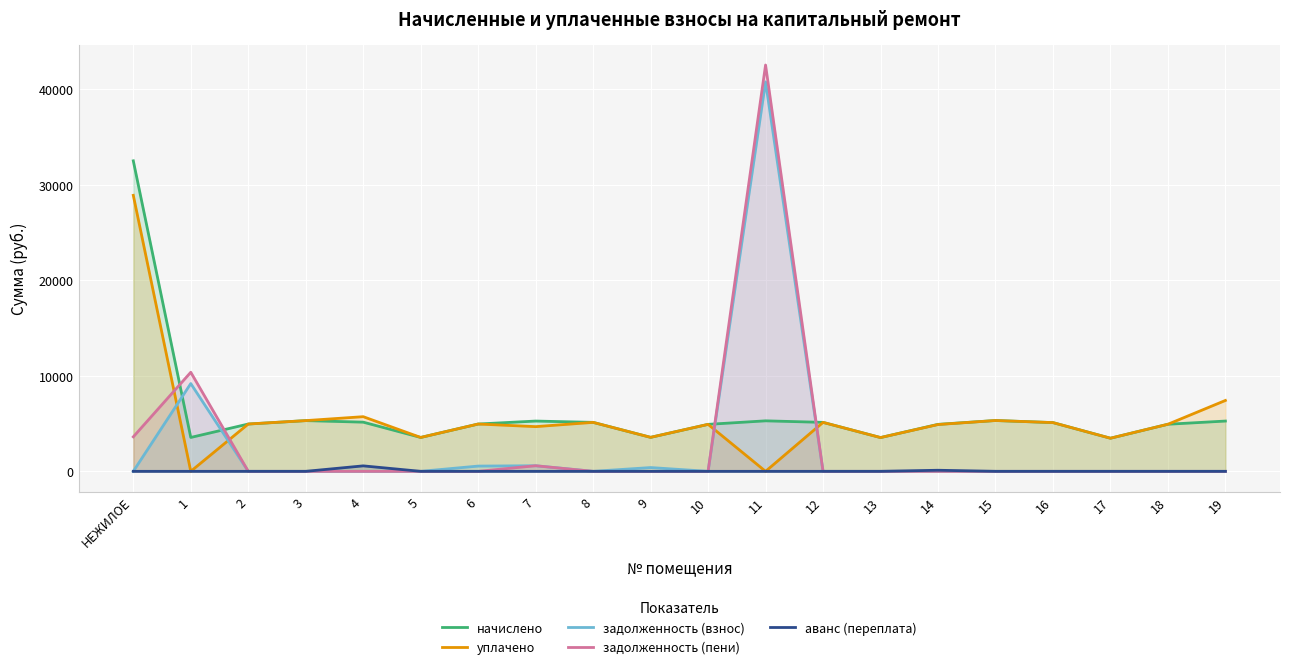

What is the total value across all series at 2?

9907.2